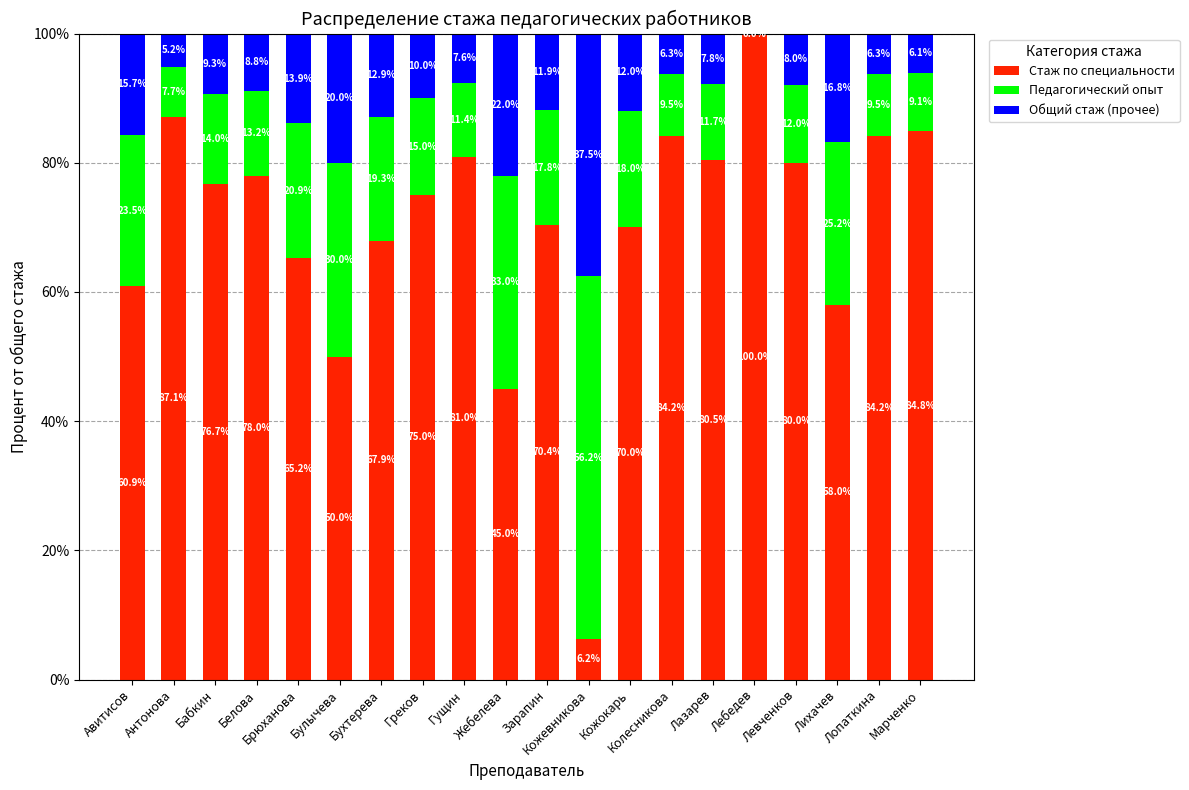

Is it true that Общий стаж (прочее) equals 2.9 at Бабкин?

False